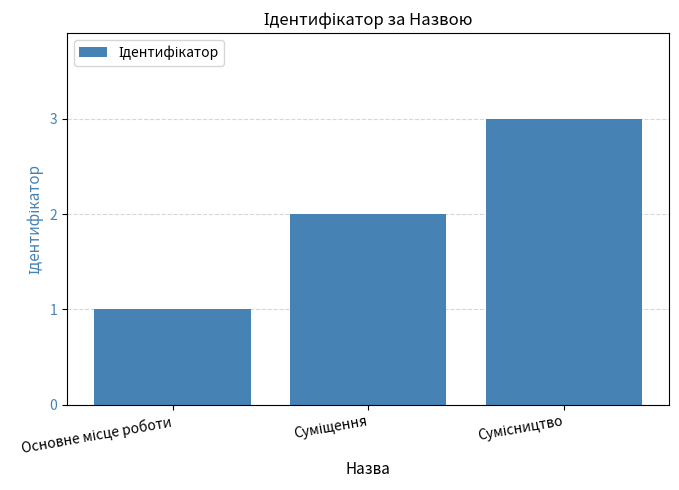

What is the sum of all values?

6